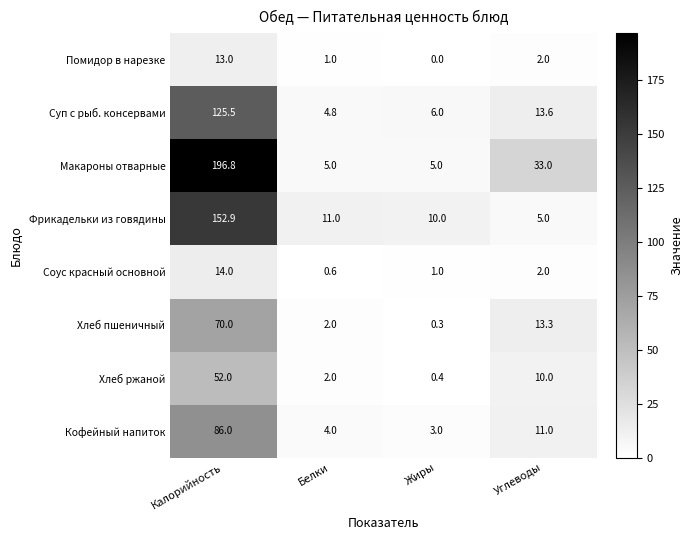

Which series has the largest total across all categories?

Макароны отварные